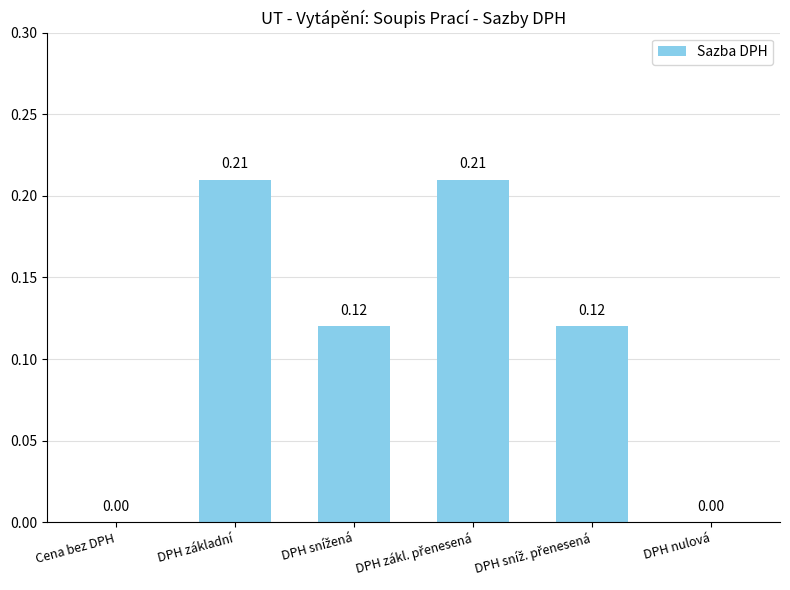

What is the change in value from Cena bez DPH to DPH základní?

+0.2